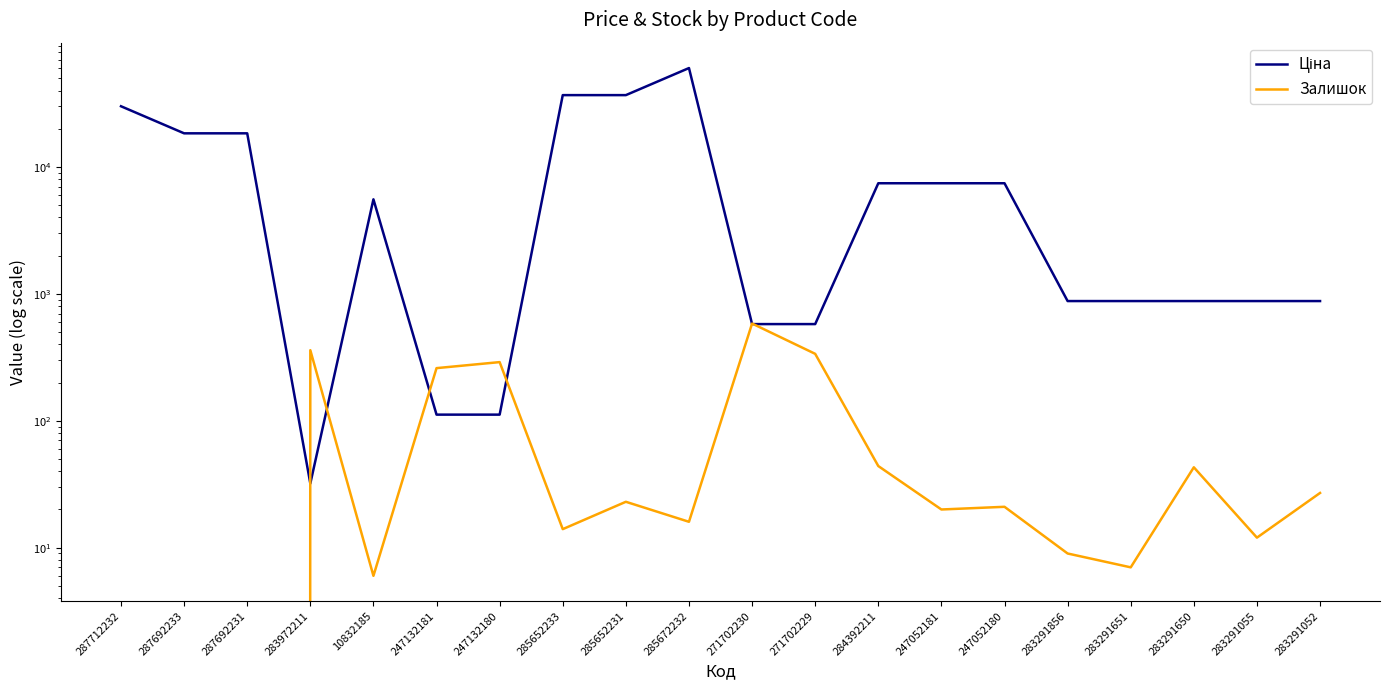

Which series has the widest spread of values?

Ціна